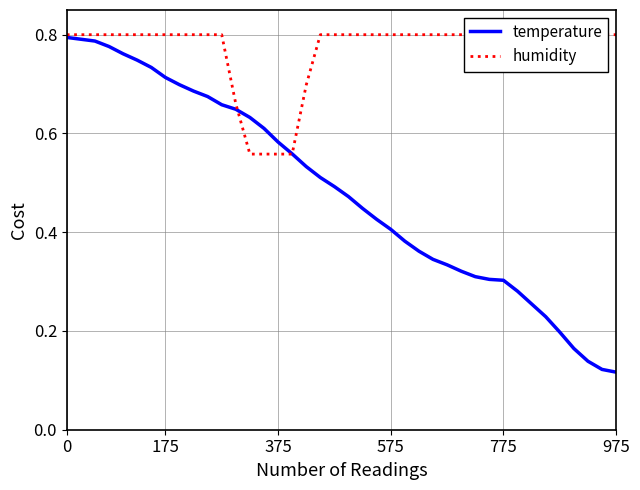

What position from the right is 25?

15